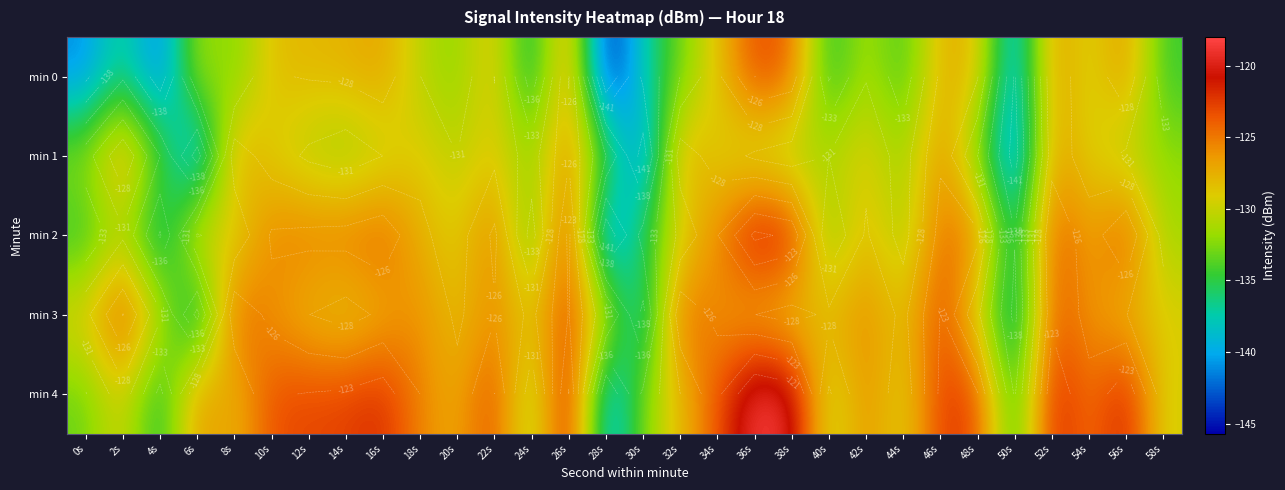

Is the value of min 0 at 14s greater than the value of min 1 at 14s?

Yes